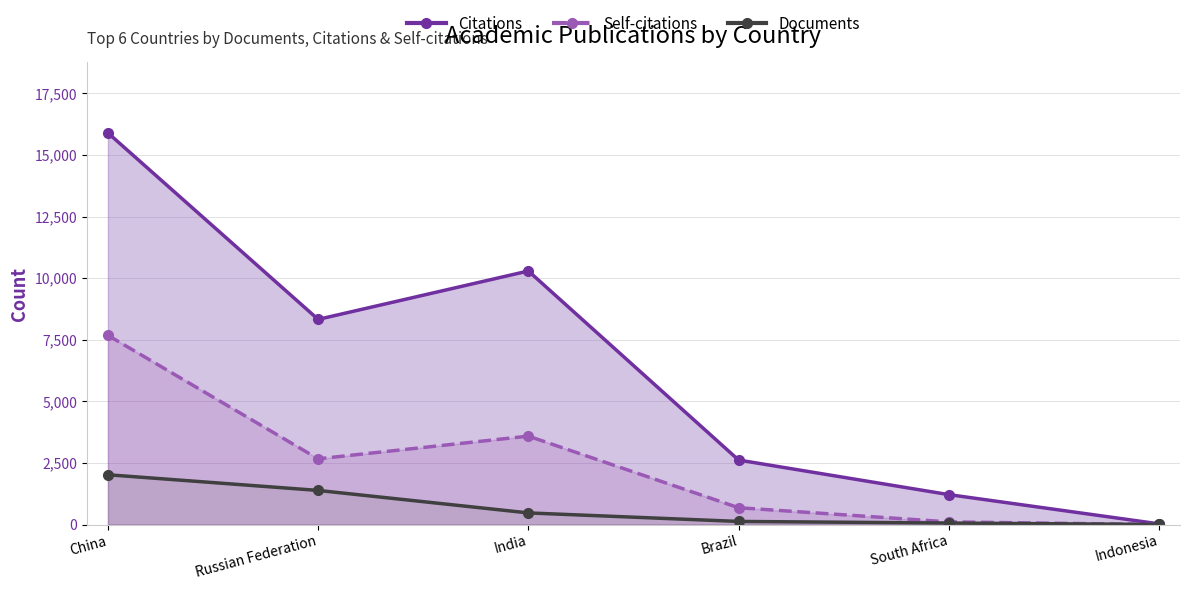

The Self-citations series shows 3900 at Russian Federation. True or false?

False